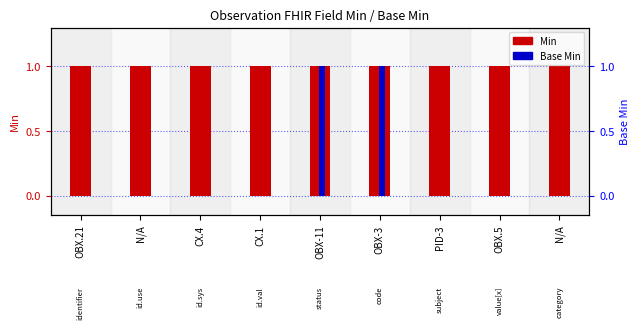

How many distinct data groups are displayed?

2